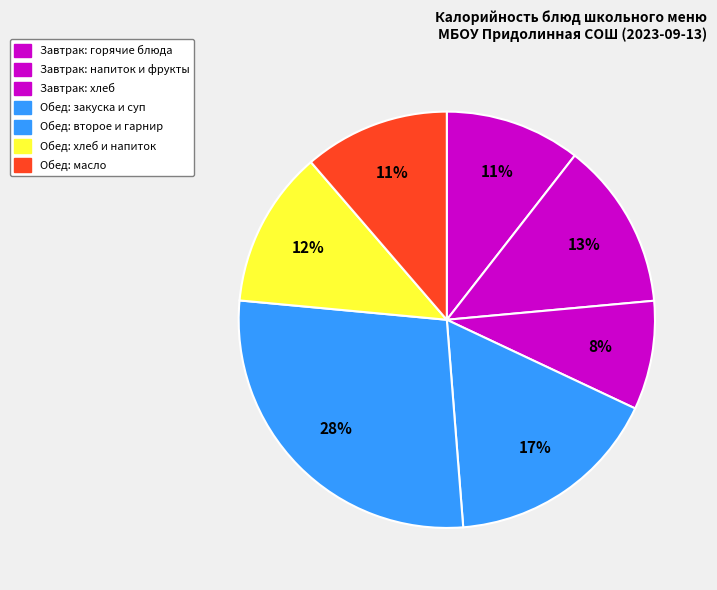

Count the number of slices in the pie.

7